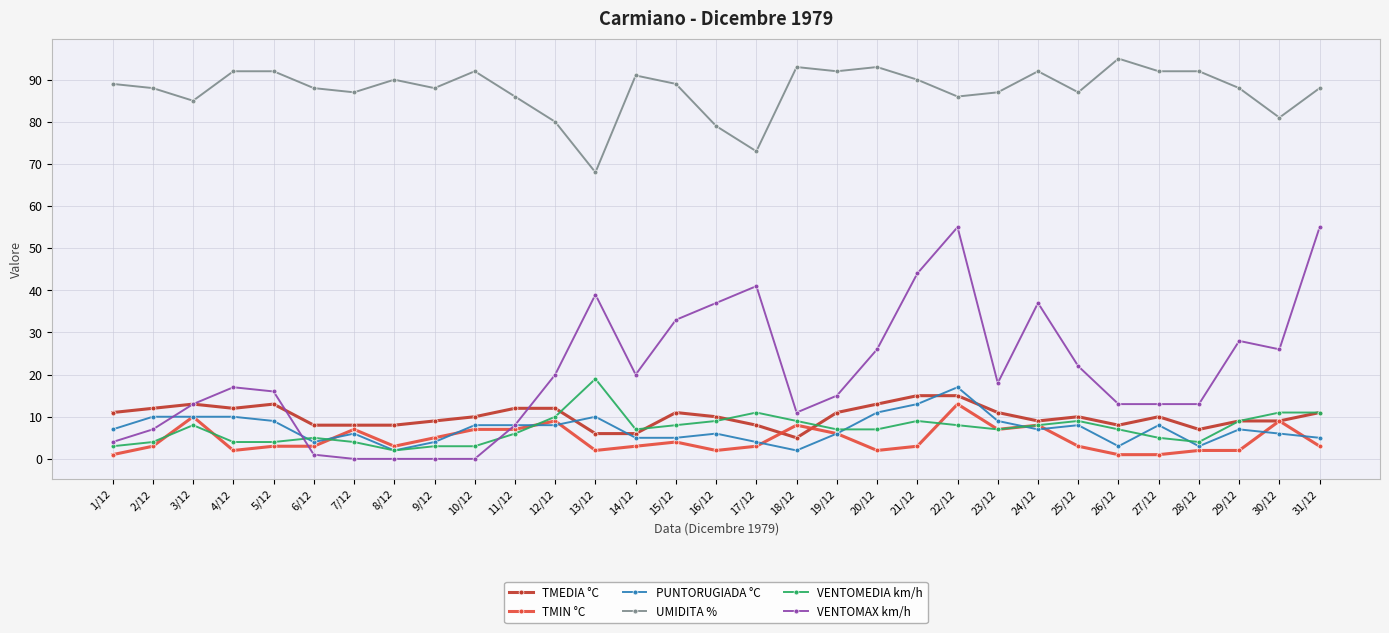

Reading left to right, extract all data points from this chart.

TMEDIA °C: 11	12	13	12	13	8	8	8	9	10	12	12	6	6	11	10	8	5	11	13	15	15	11	9	10	8	10	7	9	9	11
TMIN °C: 1	3	10	2	3	3	7	3	5	7	7	9	2	3	4	2	3	8	6	2	3	13	7	8	3	1	1	2	2	9	3
PUNTORUGIADA °C: 7	10	10	10	9	4	6	2	4	8	8	8	10	5	5	6	4	2	6	11	13	17	9	7	8	3	8	3	7	6	5
UMIDITA %: 89	88	85	92	92	88	87	90	88	92	86	80	68	91	89	79	73	93	92	93	90	86	87	92	87	95	92	92	88	81	88
VENTOMEDIA km/h: 3	4	8	4	4	5	4	2	3	3	6	10	19	7	8	9	11	9	7	7	9	8	7	8	9	7	5	4	9	11	11
VENTOMAX km/h: 4	7	13	17	16	1	0	0	0	0	8	20	39	20	33	37	41	11	15	26	44	55	18	37	22	13	13	13	28	26	55